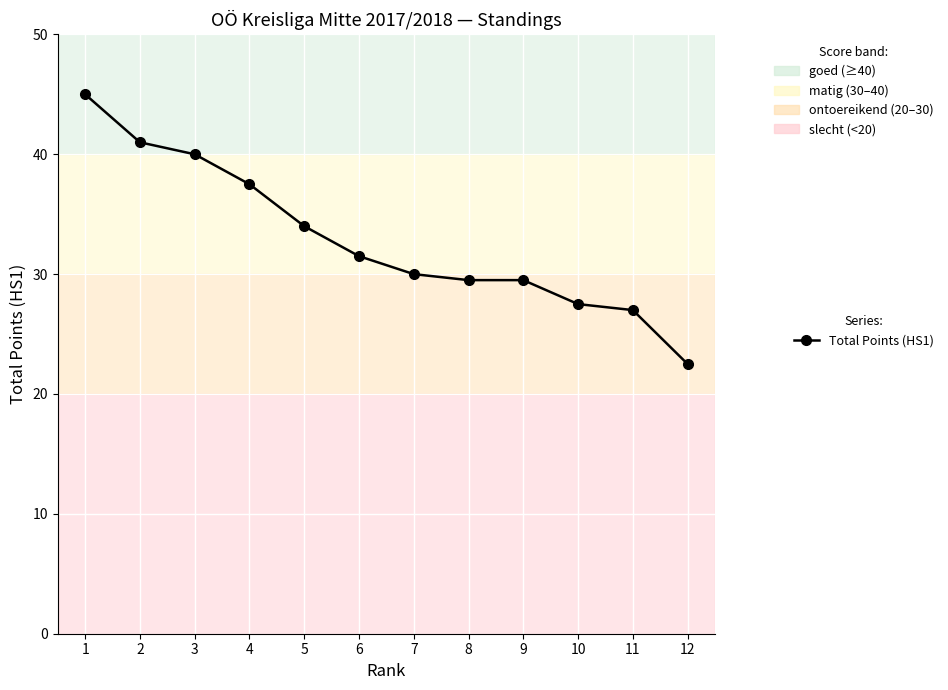

Reading left to right, what are all the values shown in this chart?

45.0	41.0	40.0	37.5	34.0	31.5	30.0	29.5	29.5	27.5	27.0	22.5